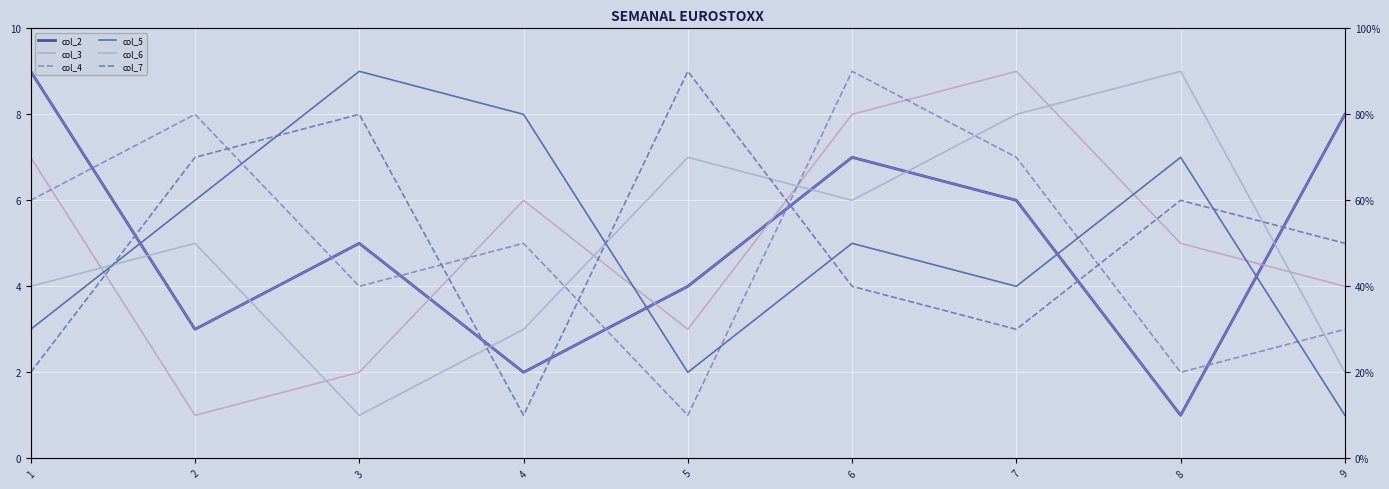

What is the sum of all col_7 values?

45